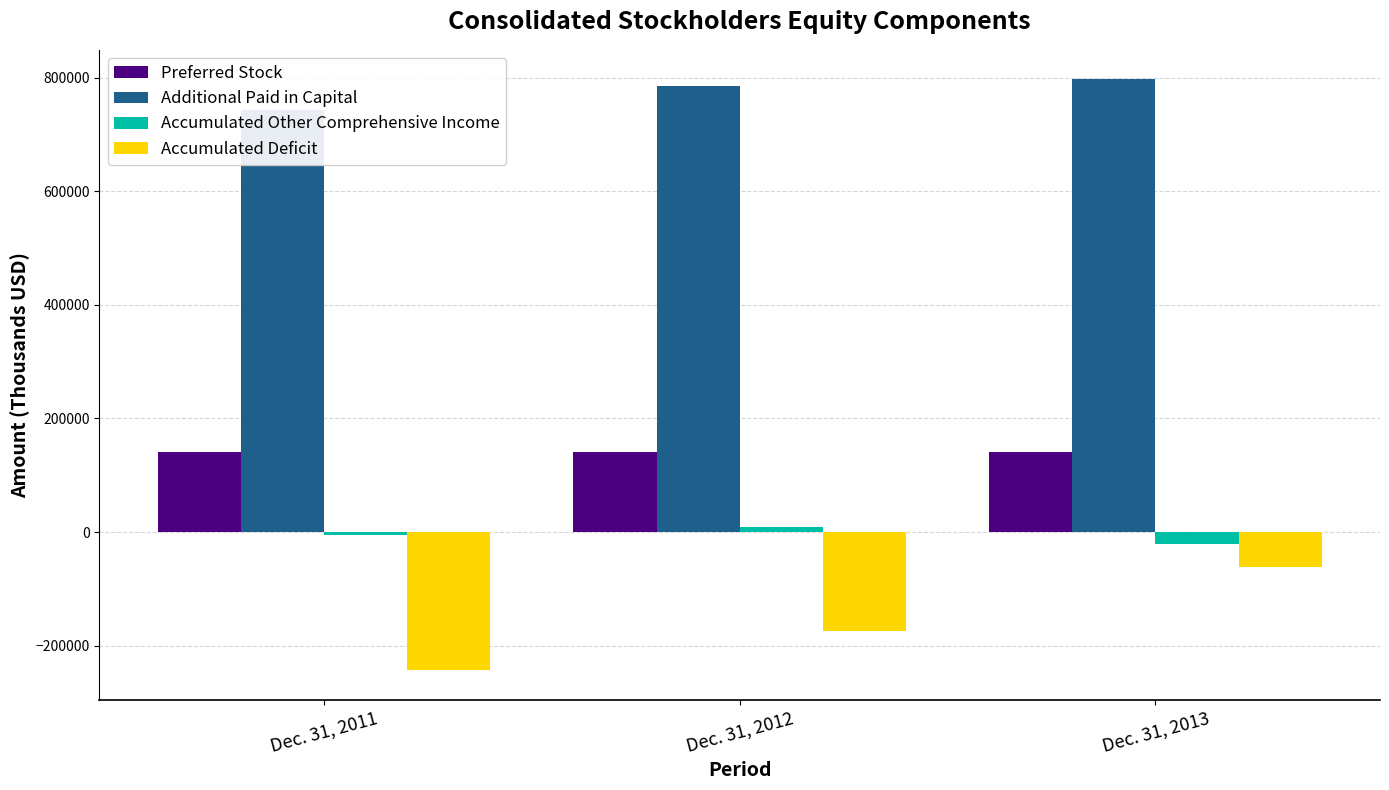

List the series in order of their overall mean, highest first.

Additional Paid in Capital, Preferred Stock, Accumulated Other Comprehensive Income, Accumulated Deficit